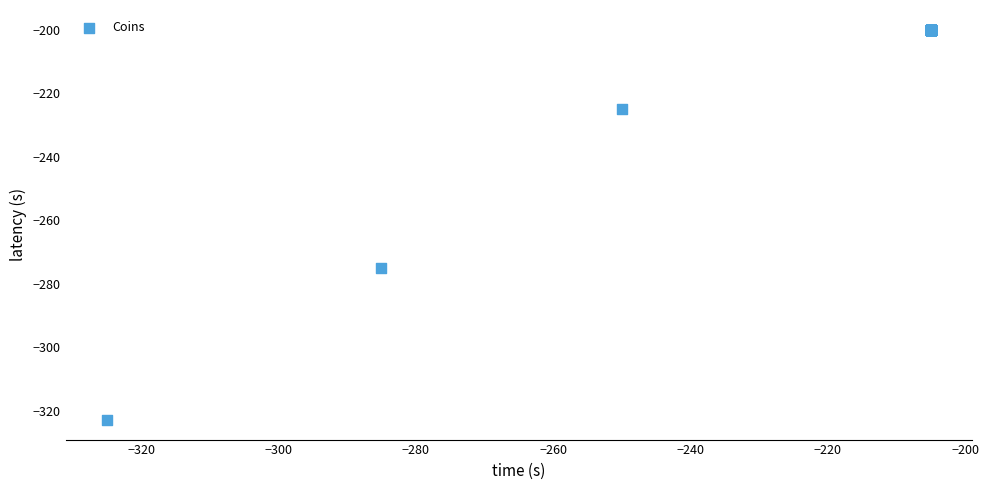

What Y value in the scatter plot is closest to -261?

-275